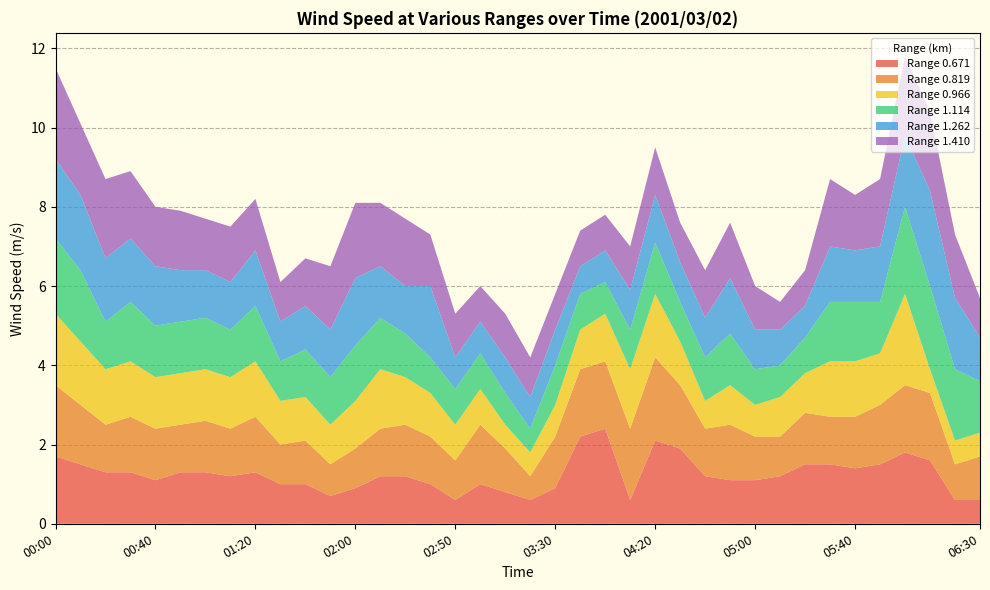

Reading left to right, extract all data points from this chart.

0.671: 00:00=1.7	00:10=1.5	00:20=1.3	00:30=1.3	00:40=1.1	00:50=1.3	01:00=1.3	01:10=1.2	01:20=1.3	01:30=1.0	01:40=1.0	01:50=0.7	02:00=0.9	02:10=1.2	02:20=1.2	02:30=1.0	02:50=0.6	03:00=1.0	03:10=0.8	03:20=0.6	03:30=0.9	03:40=2.2	04:00=2.4	04:10=0.6	04:20=2.1	04:30=1.9	04:40=1.2	04:50=1.1	05:00=1.1	05:10=1.2	05:20=1.5	05:30=1.5	05:40=1.4	05:50=1.5	06:00=1.8	06:10=1.6	06:20=0.6	06:30=0.6	38=1.3	39=1.4
0.819: 00:00=1.8	00:10=1.5	00:20=1.2	00:30=1.4	00:40=1.3	00:50=1.2	01:00=1.3	01:10=1.2	01:20=1.4	01:30=1.0	01:40=1.1	01:50=0.8	02:00=1.0	02:10=1.2	02:20=1.3	02:30=1.2	02:50=1.0	03:00=1.5	03:10=1.1	03:20=0.6	03:30=1.3	03:40=1.7	04:00=1.7	04:10=1.8	04:20=2.1	04:30=1.6	04:40=1.2	04:50=1.4	05:00=1.1	05:10=1.0	05:20=1.3	05:30=1.2	05:40=1.3	05:50=1.5	06:00=1.7	06:10=1.7	06:20=0.9	06:30=1.1	38=1.5	39=1.7
0.966: 00:00=1.8	00:10=1.6	00:20=1.4	00:30=1.4	00:40=1.3	00:50=1.3	01:00=1.3	01:10=1.3	01:20=1.4	01:30=1.1	01:40=1.1	01:50=1.0	02:00=1.2	02:10=1.5	02:20=1.2	02:30=1.1	02:50=0.9	03:00=0.9	03:10=0.6	03:20=0.6	03:30=0.8	03:40=1.0	04:00=1.2	04:10=1.5	04:20=1.6	04:30=1.1	04:40=0.7	04:50=1.0	05:00=0.8	05:10=1.0	05:20=1.0	05:30=1.4	05:40=1.4	05:50=1.3	06:00=2.3	06:10=0.6	06:20=0.6	06:30=0.6	38=1.4	39=1.6
1.114: 00:00=1.9	00:10=1.8	00:20=1.2	00:30=1.5	00:40=1.3	00:50=1.3	01:00=1.3	01:10=1.2	01:20=1.4	01:30=1.0	01:40=1.2	01:50=1.2	02:00=1.4	02:10=1.3	02:20=1.1	02:30=0.9	02:50=0.9	03:00=0.9	03:10=0.8	03:20=0.6	03:30=1.0	03:40=0.9	04:00=0.8	04:10=1.0	04:20=1.3	04:30=1.0	04:40=1.1	04:50=1.3	05:00=0.9	05:10=0.8	05:20=0.9	05:30=1.5	05:40=1.5	05:50=1.3	06:00=2.2	06:10=2.1	06:20=1.8	06:30=1.3	38=1.4	39=2.0
1.262: 00:00=2.0	00:10=1.9	00:20=1.6	00:30=1.6	00:40=1.5	00:50=1.3	01:00=1.2	01:10=1.2	01:20=1.4	01:30=1.0	01:40=1.1	01:50=1.2	02:00=1.7	02:10=1.3	02:20=1.2	02:30=1.8	02:50=0.8	03:00=0.8	03:10=0.9	03:20=0.8	03:30=0.9	03:40=0.7	04:00=0.8	04:10=1.0	04:20=1.2	04:30=1.0	04:40=1.0	04:50=1.4	05:00=1.0	05:10=0.9	05:20=0.8	05:30=1.4	05:40=1.3	05:50=1.4	06:00=1.8	06:10=2.4	06:20=1.8	06:30=1.1	38=1.5	39=2.1
1.410: 00:00=2.3	00:10=1.8	00:20=2.0	00:30=1.7	00:40=1.5	00:50=1.5	01:00=1.3	01:10=1.4	01:20=1.3	01:30=1.0	01:40=1.2	01:50=1.6	02:00=1.9	02:10=1.6	02:20=1.7	02:30=1.3	02:50=1.1	03:00=0.9	03:10=1.1	03:20=1.0	03:30=0.9	03:40=0.9	04:00=0.9	04:10=1.1	04:20=1.2	04:30=1.0	04:40=1.2	04:50=1.4	05:00=1.1	05:10=0.7	05:20=0.9	05:30=1.7	05:40=1.4	05:50=1.7	06:00=2.0	06:10=2.0	06:20=1.6	06:30=1.0	38=1.8	39=2.3